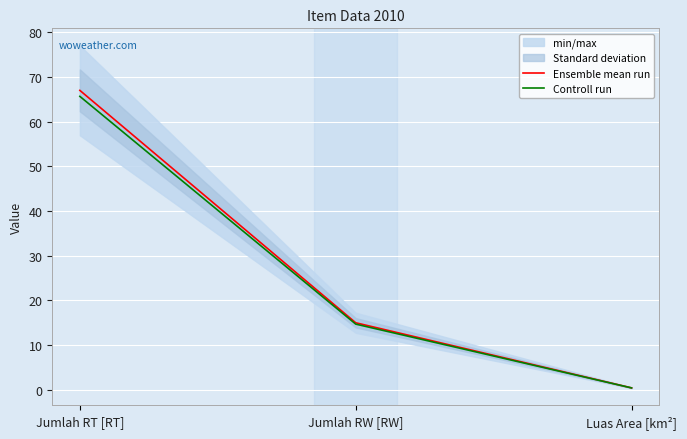

Is this an area chart (filled region under the line)?

No